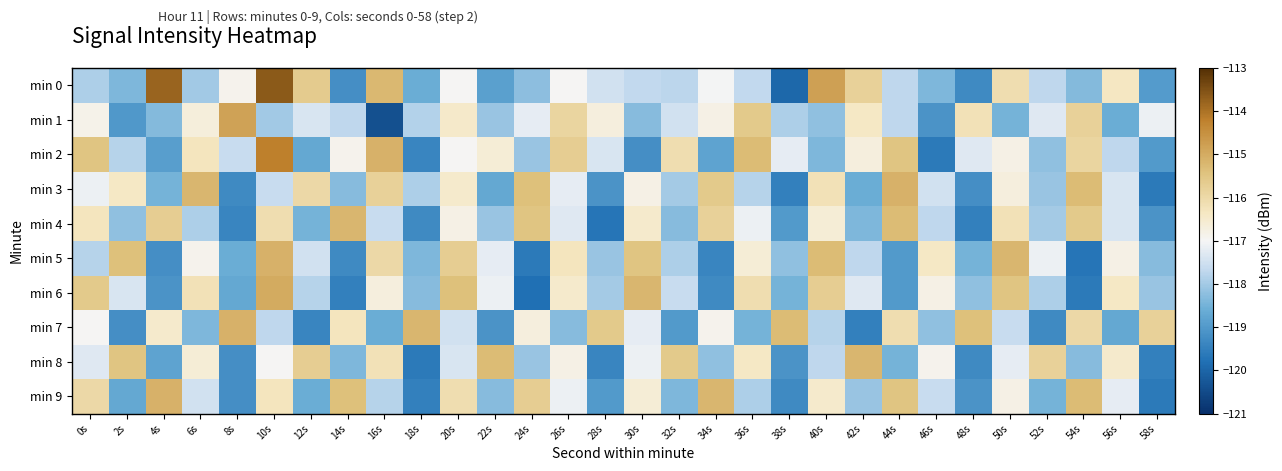

What is the difference between the highest and lowest values at 46s?

3.2